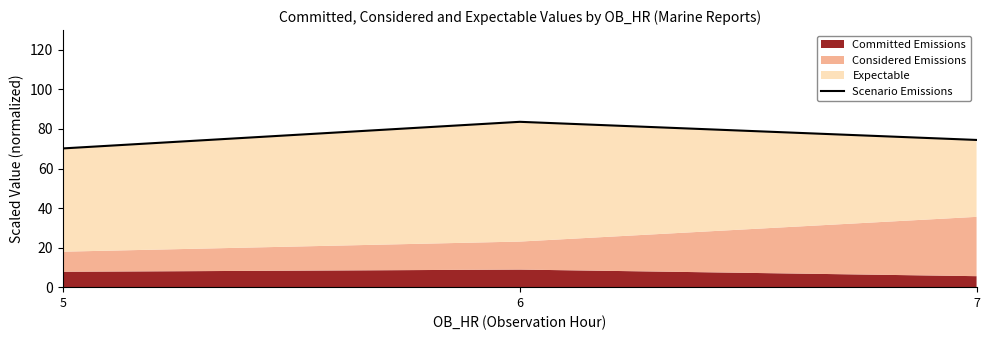

Reading left to right, list all the values displayed in this chart.

5=70.2	6=83.6	7=74.4